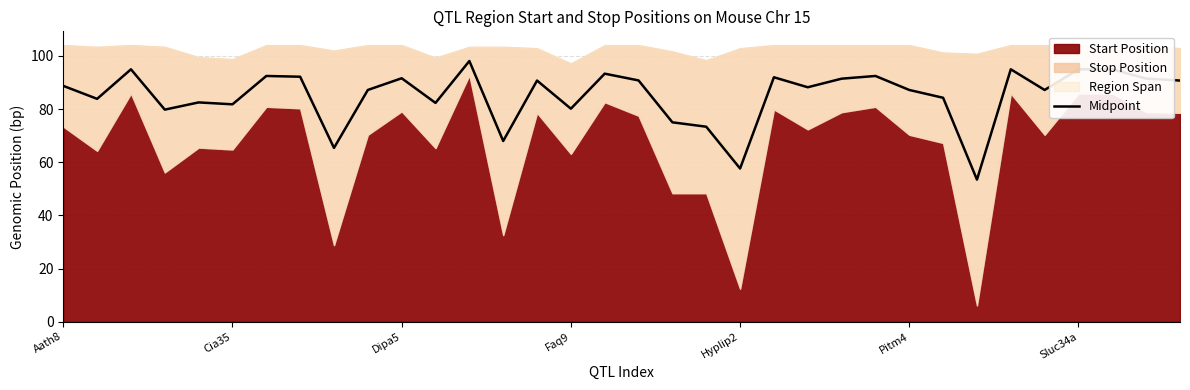

Which has a higher value, 26 or 9?

9